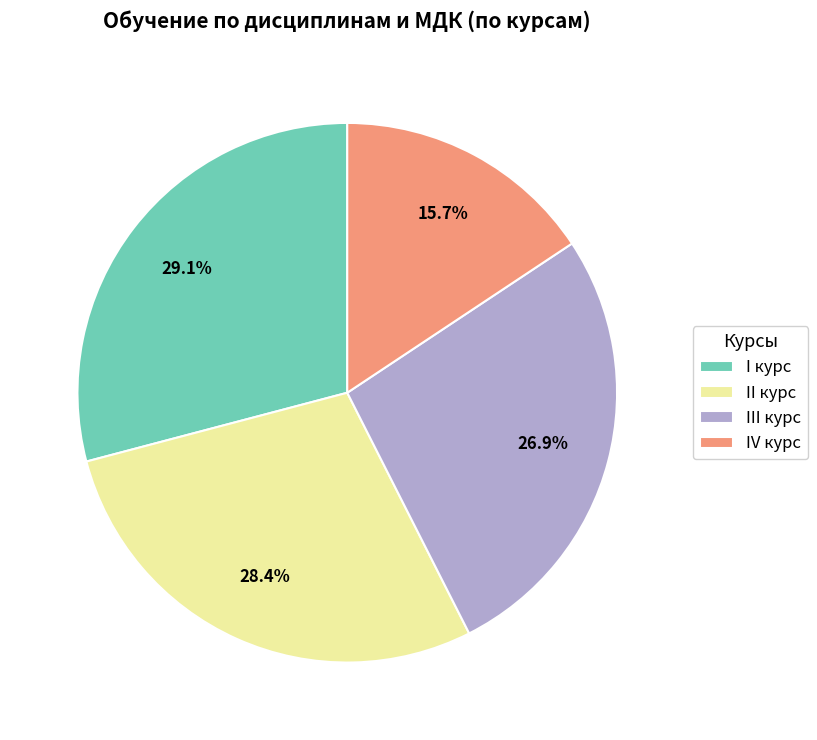

Approximately how many times larger is the value at IV курс compared to I курс?

0.5